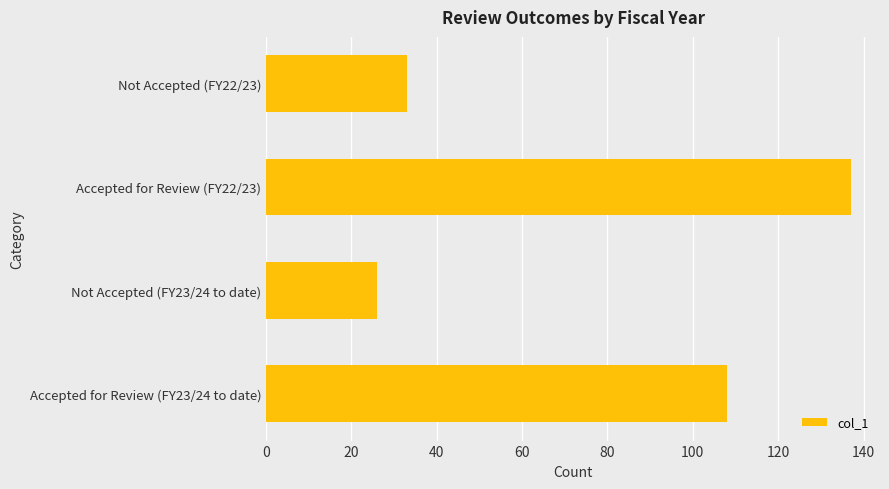

The chart shows a value of 26 at Not Accepted (FY23/24 to date). True or false?

True